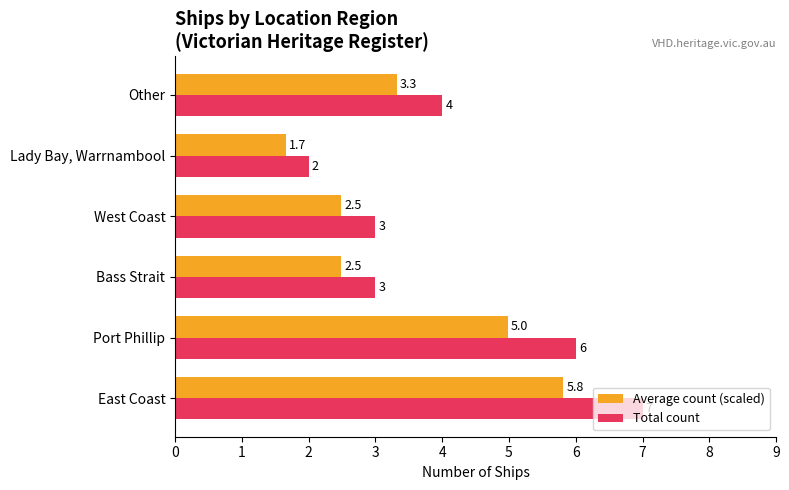

What are all the series names shown in the legend?

Average count (scaled), Total count